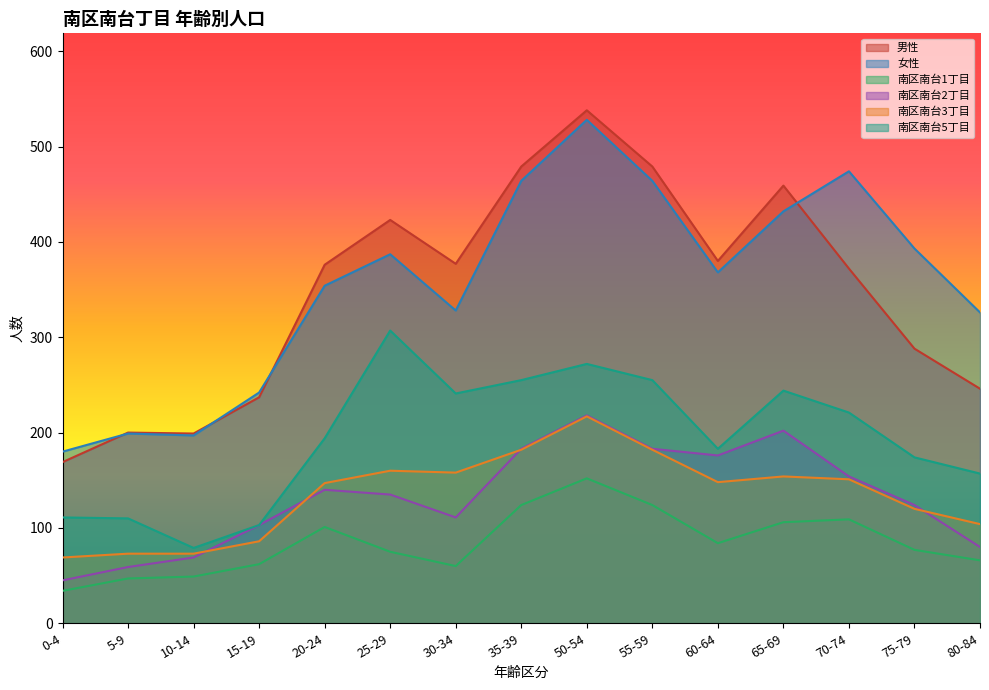

Reading right to left, extract all data points from this chart.

男性: 80-84=246	75-79=288	70-74=372	65-69=459	60-64=380	55-59=479	50-54=538	35-39=479	30-34=377	25-29=423	20-24=376	15-19=237	10-14=199	5-9=200	0-4=169
女性: 80-84=326	75-79=393	70-74=474	65-69=432	60-64=368	55-59=464	50-54=528	35-39=464	30-34=328	25-29=387	20-24=354	15-19=242	10-14=197	5-9=199	0-4=180
南区南台1丁目: 80-84=66	75-79=77	70-74=109	65-69=106	60-64=84	55-59=124	50-54=152	35-39=124	30-34=60	25-29=75	20-24=101	15-19=62	10-14=49	5-9=47	0-4=34
南区南台2丁目: 80-84=80	75-79=124	70-74=154	65-69=202	60-64=176	55-59=183	50-54=218	35-39=183	30-34=111	25-29=135	20-24=140	15-19=103	10-14=69	5-9=59	0-4=45
南区南台3丁目: 80-84=104	75-79=120	70-74=151	65-69=154	60-64=148	55-59=182	50-54=217	35-39=182	30-34=158	25-29=160	20-24=147	15-19=86	10-14=73	5-9=73	0-4=69
南区南台5丁目: 80-84=157	75-79=174	70-74=221	65-69=244	60-64=183	55-59=255	50-54=272	35-39=255	30-34=241	25-29=307	20-24=194	15-19=103	10-14=79	5-9=110	0-4=111